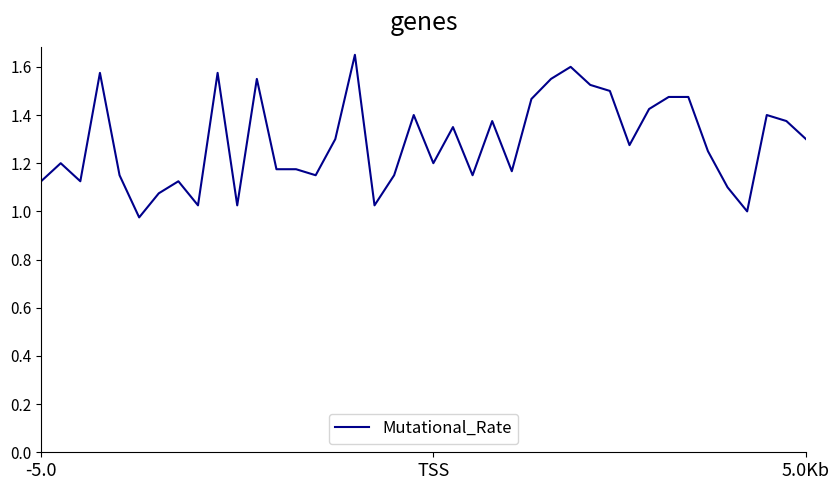

True or false: the data shows 0.8 at 5.0Kb.

False